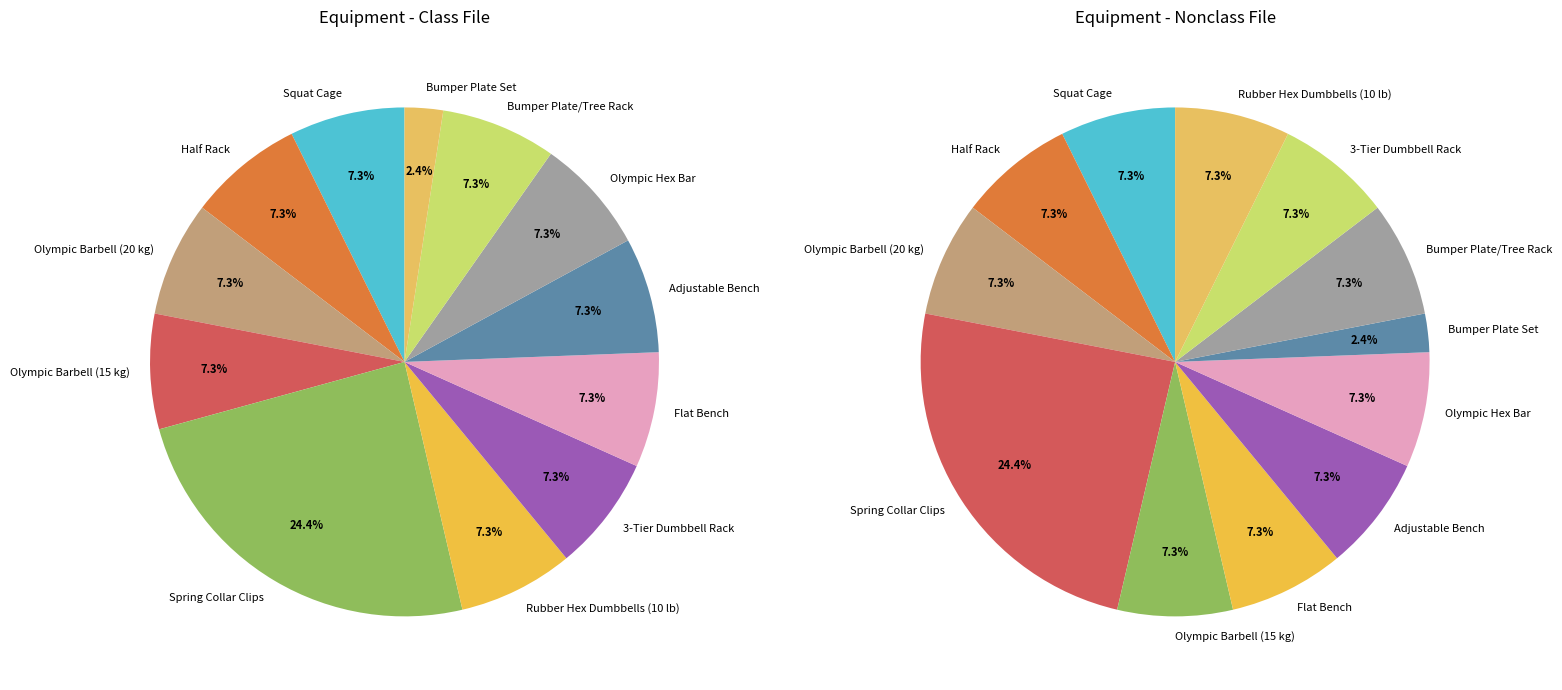

To the nearest percent, what percentage of the pie is Olympic Barbell (20 kg)?

7%